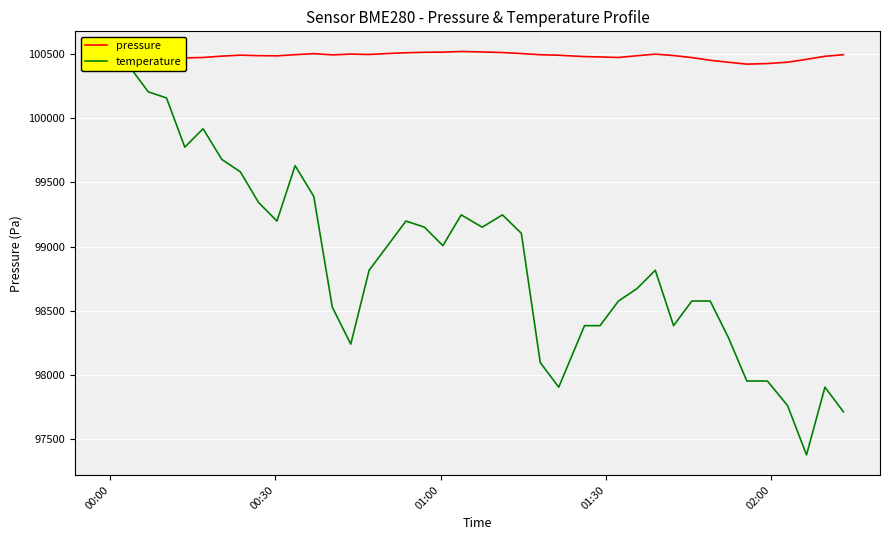

Which series has the widest spread of values?

temperature